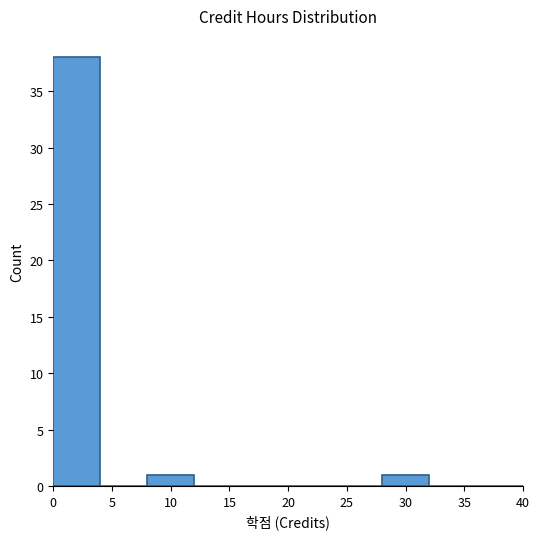

Reading left to right, list every bar in this chart as the range it spans on the x-axis followed by its height. The values are not printed on the chart, so give them approximately, as read against the axis.

0 to 4: 38
4 to 8: 0
8 to 12: 1
12 to 16: 0
16 to 20: 0
20 to 24: 0
24 to 28: 0
28 to 32: 1
32 to 36: 0
36 to 40: 0